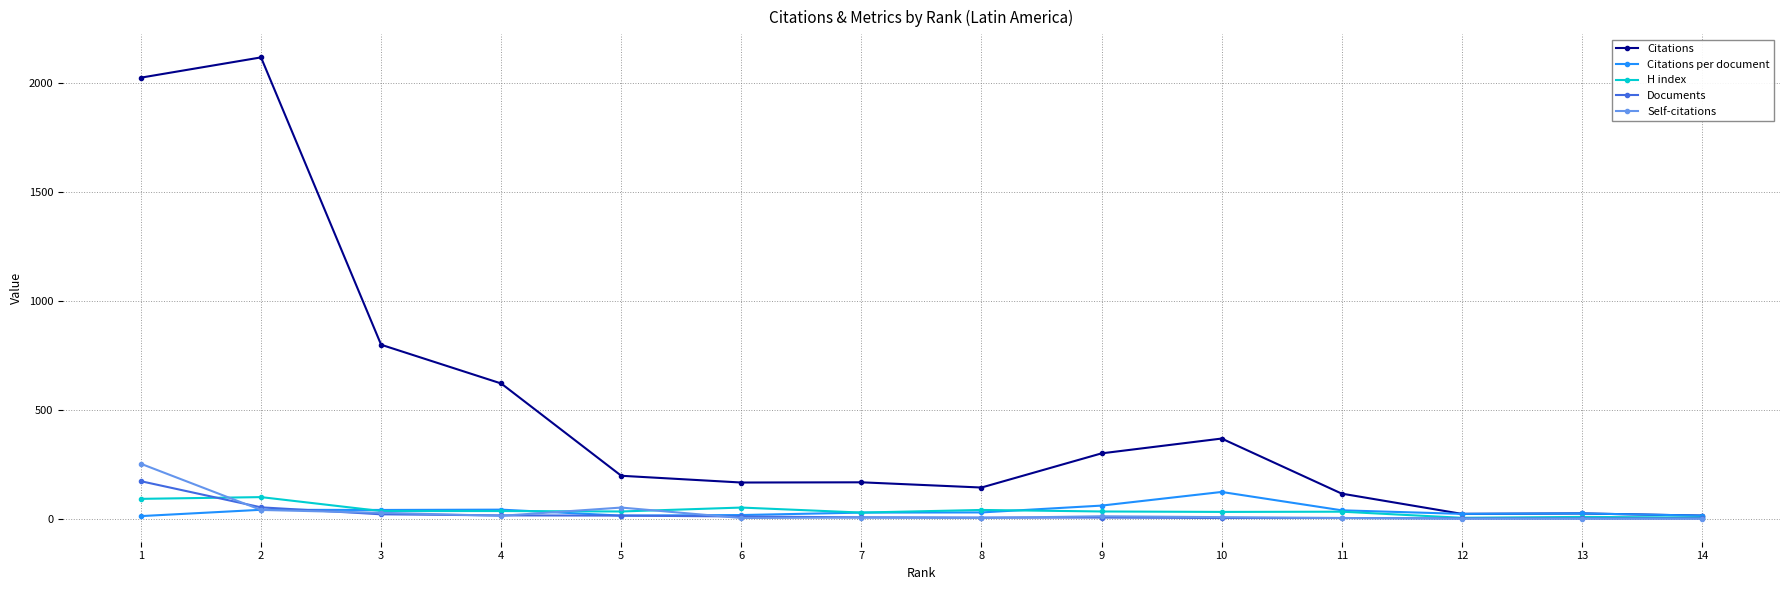

Which series has the largest range (max minus min)?

Citations